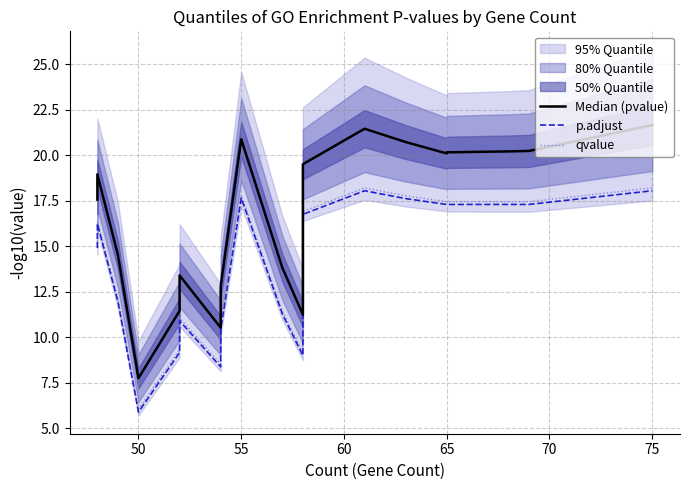

Which series has the largest range (max minus min)?

Median (pvalue)